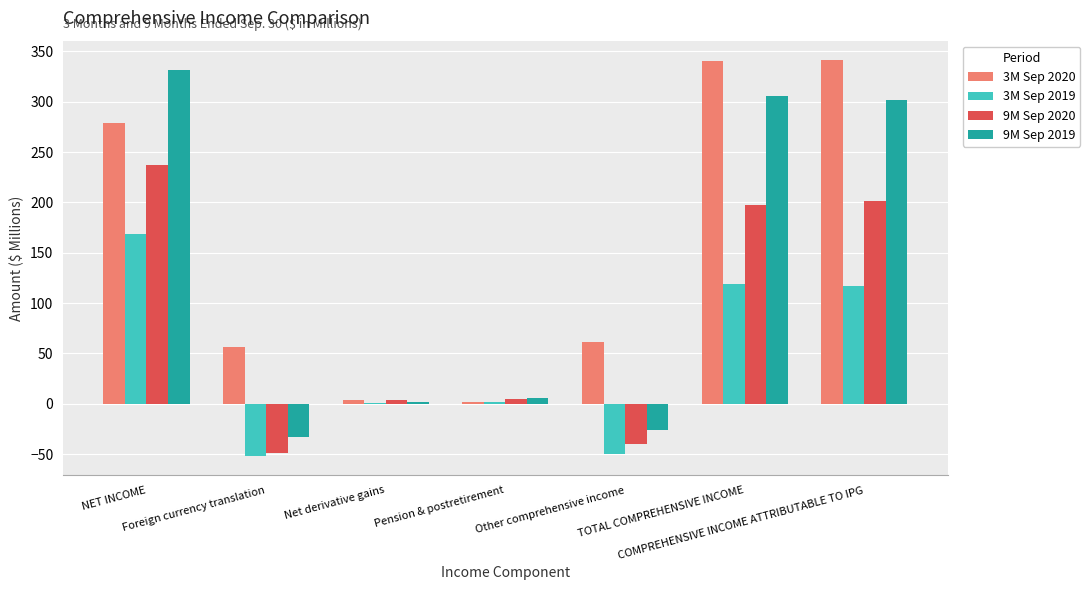

What is the sum of all 9M Sep 2020 values?

555.7